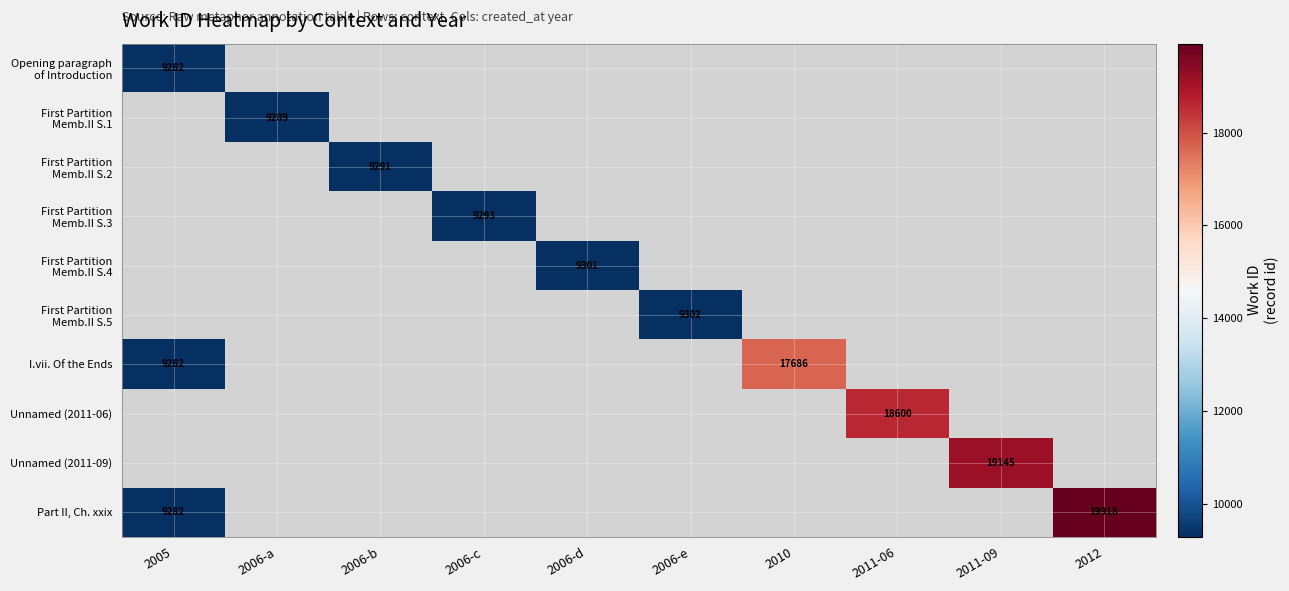

List the series in order of their peak value, highest first.

Part II, Ch. xxix, Unnamed (2011-09), Unnamed (2011-06), I.vii. Of the Ends, First Partition Memb.II S.5, First Partition Memb.II S.4, First Partition Memb.II S.3, First Partition Memb.II S.2, First Partition Memb.II S.1, Opening paragraph of Introduction